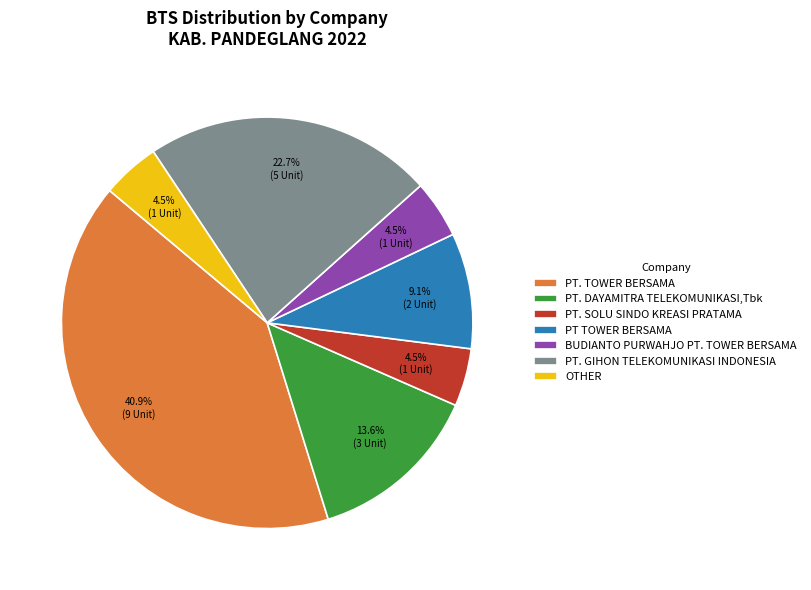

To the nearest percent, what portion does PT TOWER BERSAMA represent?

9%